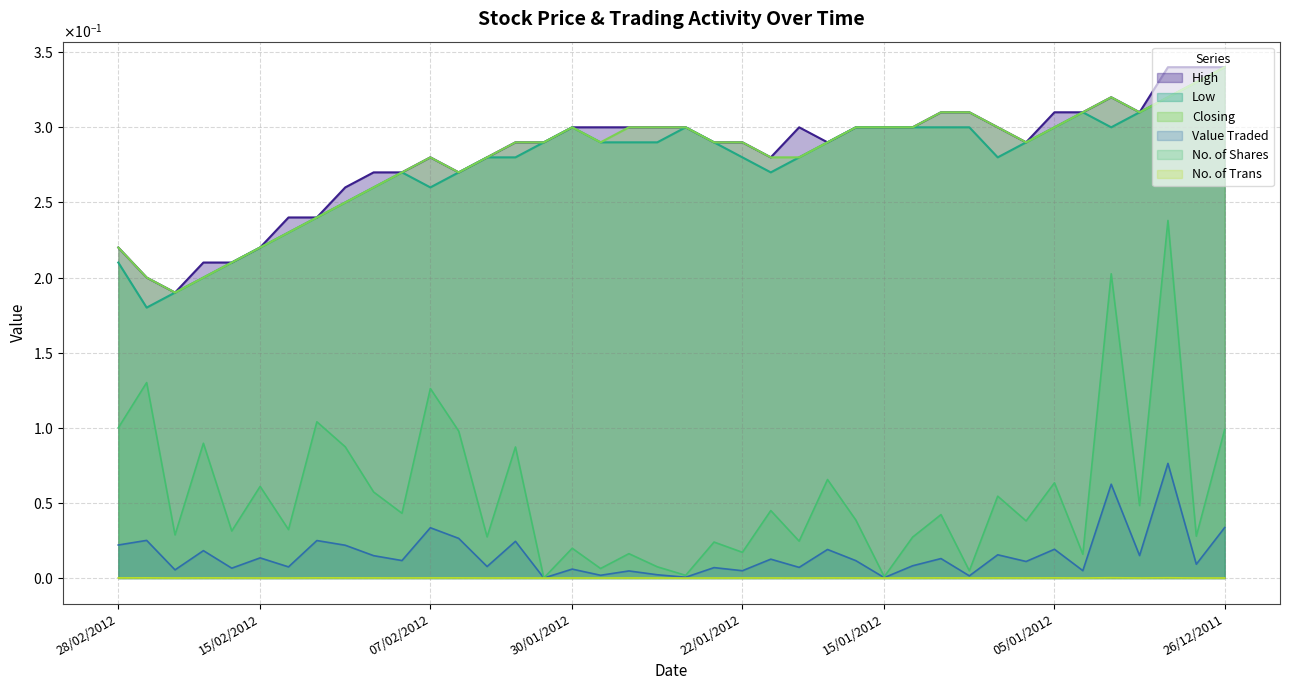

Reading left to right, what are all the values shown in this chart?

High: 0.2	0.2	0.2	0.2	0.2	0.2	0.2	0.2	0.3	0.3	0.3	0.3	0.3	0.3	0.3	0.3	0.3	0.3	0.3	0.3	0.3	0.3	0.3	0.3	0.3	0.3	0.3	0.3	0.3	0.3	0.3	0.3	0.3	0.3	0.3	0.3	0.3	0.3	0.3	0.3
Low: 0.2	0.2	0.2	0.2	0.2	0.2	0.2	0.2	0.2	0.3	0.3	0.3	0.3	0.3	0.3	0.3	0.3	0.3	0.3	0.3	0.3	0.3	0.3	0.3	0.3	0.3	0.3	0.3	0.3	0.3	0.3	0.3	0.3	0.3	0.3	0.3	0.3	0.3	0.3	0.3
Closing: 0.2	0.2	0.2	0.2	0.2	0.2	0.2	0.2	0.2	0.3	0.3	0.3	0.3	0.3	0.3	0.3	0.3	0.3	0.3	0.3	0.3	0.3	0.3	0.3	0.3	0.3	0.3	0.3	0.3	0.3	0.3	0.3	0.3	0.3	0.3	0.3	0.3	0.3	0.3	0.3
Value Traded: 0.0	0.0	0.0	0.0	0.0	0.0	0.0	0.0	0.0	0.0	0.0	0.0	0.0	0.0	0.0	0.0	0.0	0.0	0.0	0.0	0.0	0.0	0.0	0.0	0.0	0.0	0.0	0.0	0.0	0.0	0.0	0.0	0.0	0.0	0.0	0.1	0.0	0.1	0.0	0.0
No. of Shares: 0.1	0.1	0.0	0.1	0.0	0.1	0.0	0.1	0.1	0.1	0.0	0.1	0.1	0.0	0.1	0.0	0.0	0.0	0.0	0.0	0.0	0.0	0.0	0.0	0.0	0.1	0.0	0.0	0.0	0.0	0.0	0.1	0.0	0.1	0.0	0.2	0.0	0.2	0.0	0.1
No. of Trans: 0.0	0.0	0.0	0.0	0.0	0.0	0.0	0.0	0.0	0.0	0.0	0.0	0.0	0.0	0.0	0.0	0.0	0.0	0.0	0.0	0.0	0.0	0.0	0.0	0.0	0.0	0.0	0.0	0.0	0.0	0.0	0.0	0.0	0.0	0.0	0.0	0.0	0.0	0.0	0.0